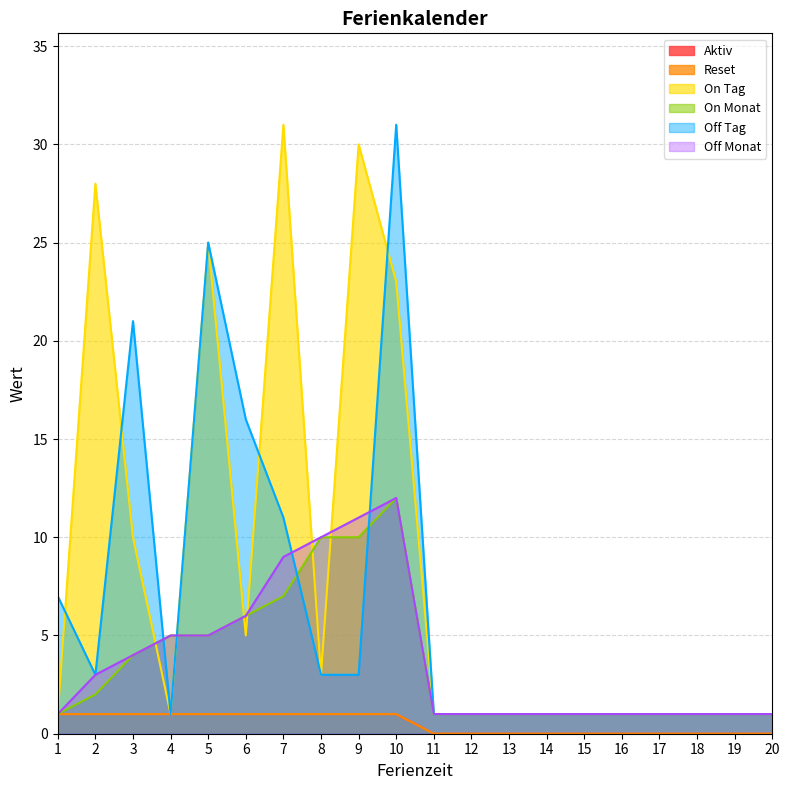

Reading right to left, what are all the values shown in this chart?

Aktiv: 20=0	19=0	18=0	17=0	16=0	15=0	14=0	13=0	12=0	11=0	10=1	9=1	8=1	7=1	6=1	5=1	4=1	3=1	2=1	1=1
Reset: 20=0	19=0	18=0	17=0	16=0	15=0	14=0	13=0	12=0	11=0	10=1	9=1	8=1	7=1	6=1	5=1	4=1	3=1	2=1	1=1
On Tag: 20=1	19=1	18=1	17=1	16=1	15=1	14=1	13=1	12=1	11=1	10=23	9=30	8=3	7=31	6=5	5=25	4=1	3=10	2=28	1=1
On Monat: 20=1	19=1	18=1	17=1	16=1	15=1	14=1	13=1	12=1	11=1	10=12	9=10	8=10	7=7	6=6	5=5	4=5	3=4	2=2	1=1
Off Tag: 20=1	19=1	18=1	17=1	16=1	15=1	14=1	13=1	12=1	11=1	10=31	9=3	8=3	7=11	6=16	5=25	4=1	3=21	2=3	1=7
Off Monat: 20=1	19=1	18=1	17=1	16=1	15=1	14=1	13=1	12=1	11=1	10=12	9=11	8=10	7=9	6=6	5=5	4=5	3=4	2=3	1=1